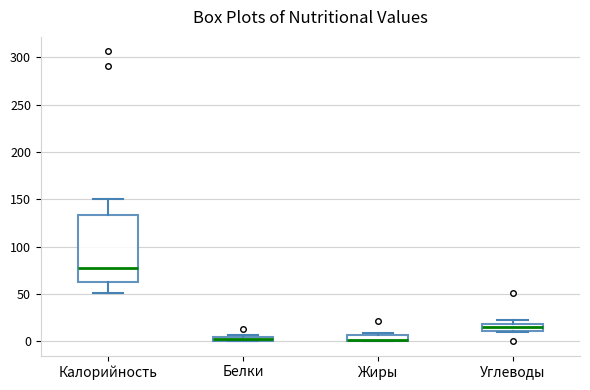

Where does the median line of the box for Калорийность sit on the y-axis? The values are not printed on the chart, so give them approximately, as read against the axis.

80